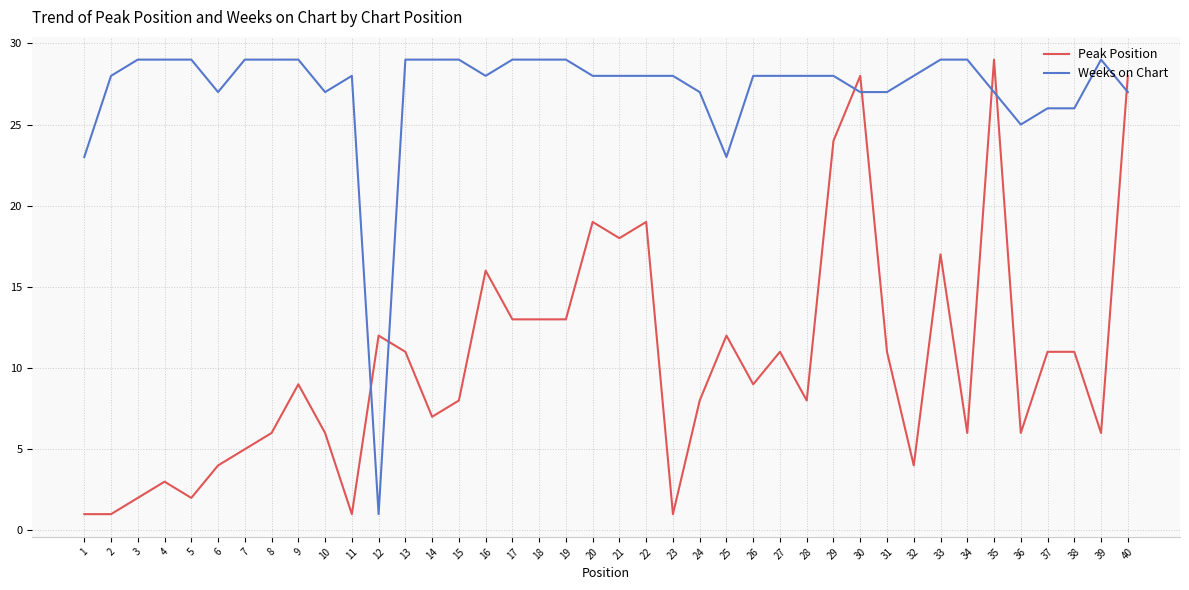

Which category has the lowest value in the Weeks on Chart series?

12